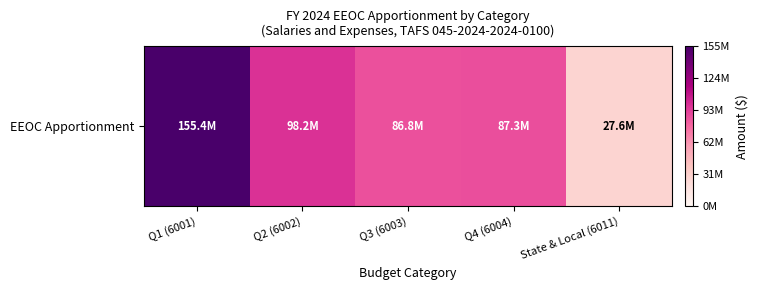

What is the approximate value at State & Local (6011)?

27650000